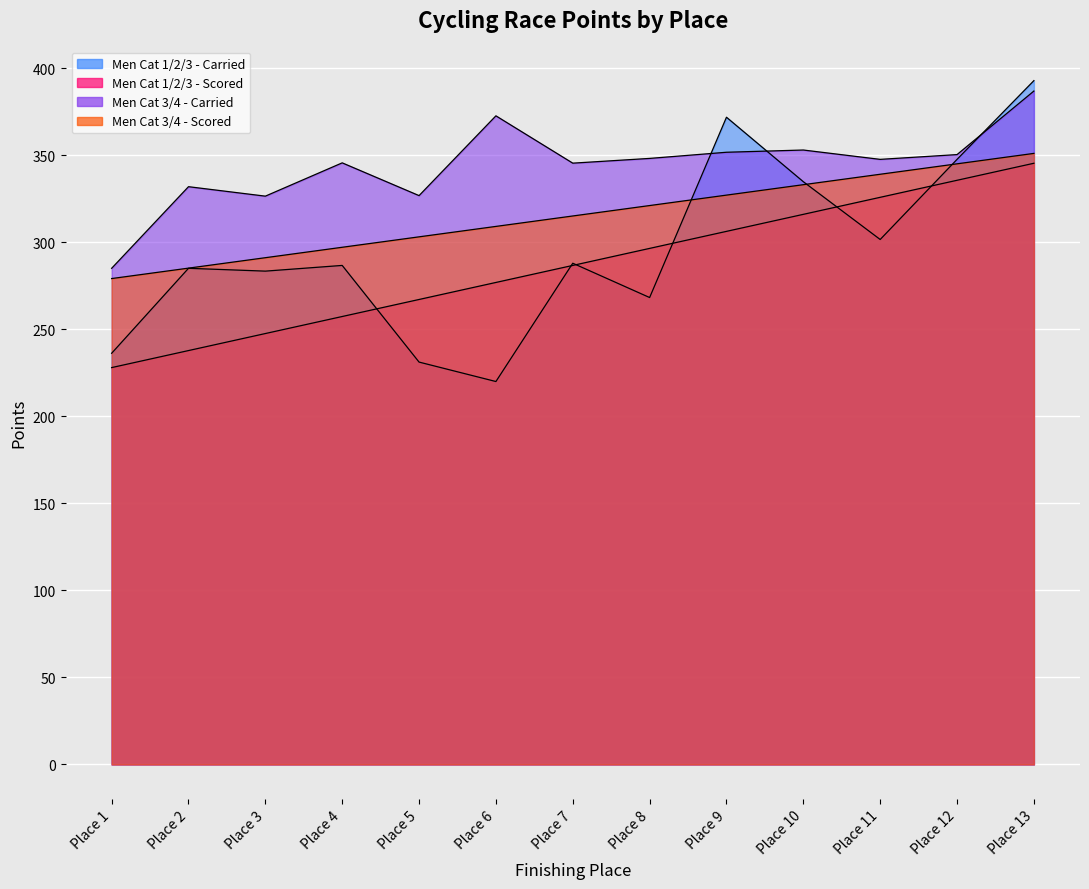

At which category is the sum across all series the highest?

Place 13